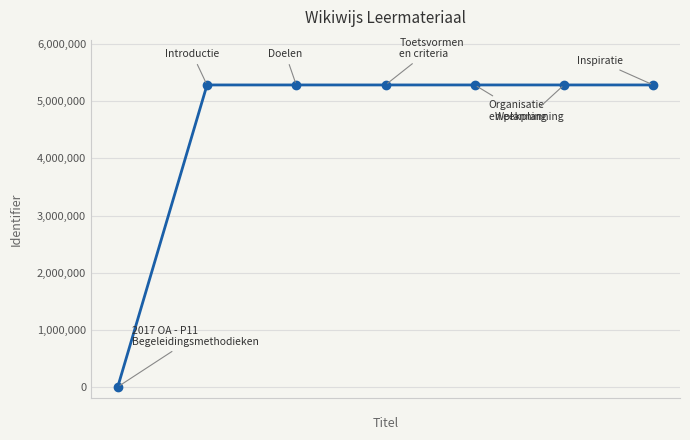

What is the average value?

4531335